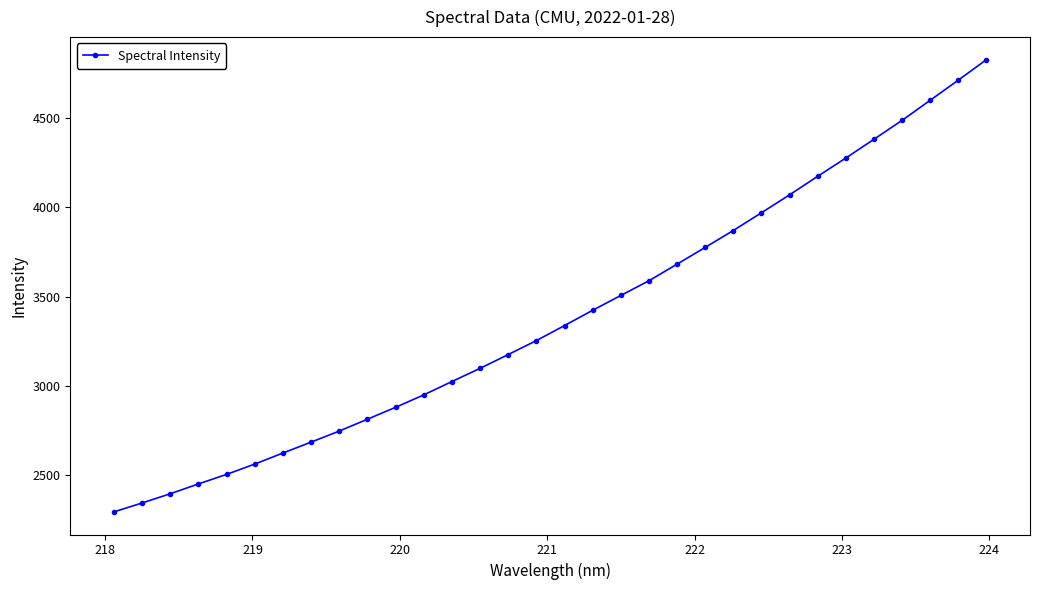

What is the value of the 20th point from the left?

3589.5